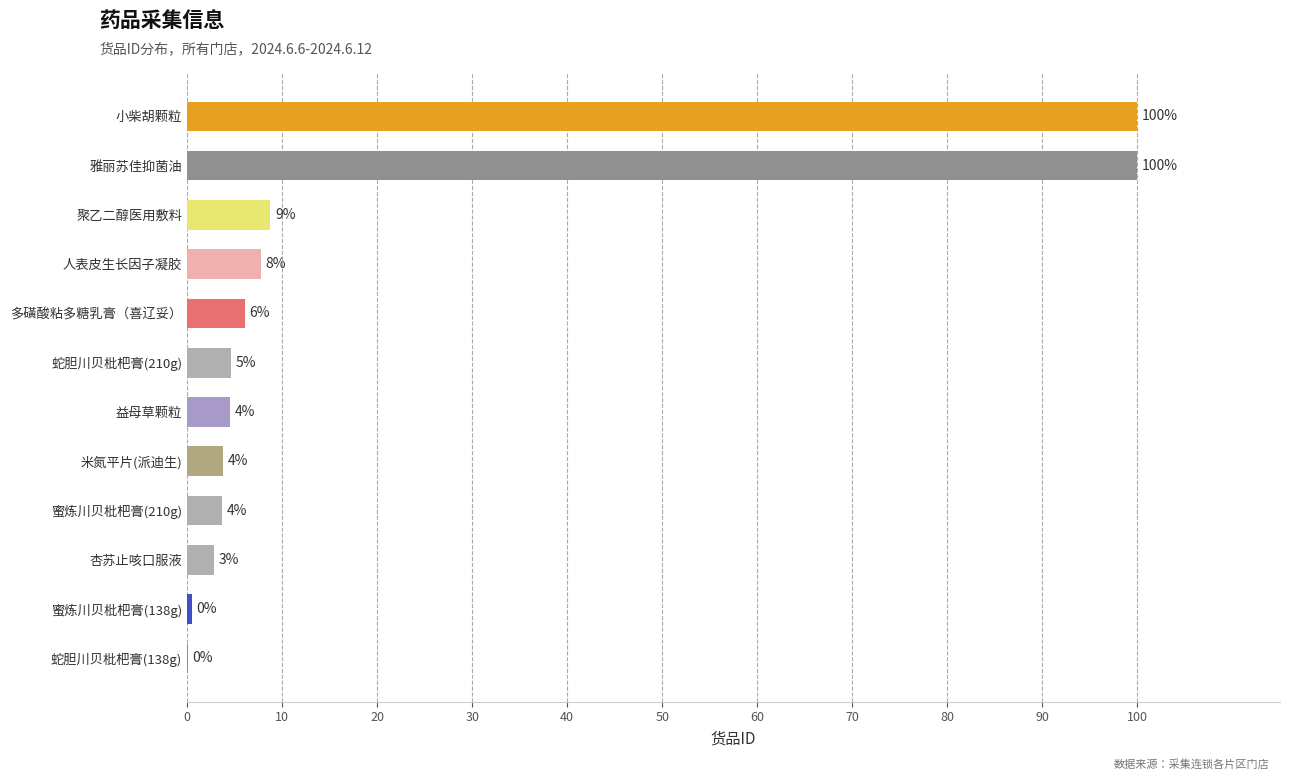

Are the bars horizontal?

Yes